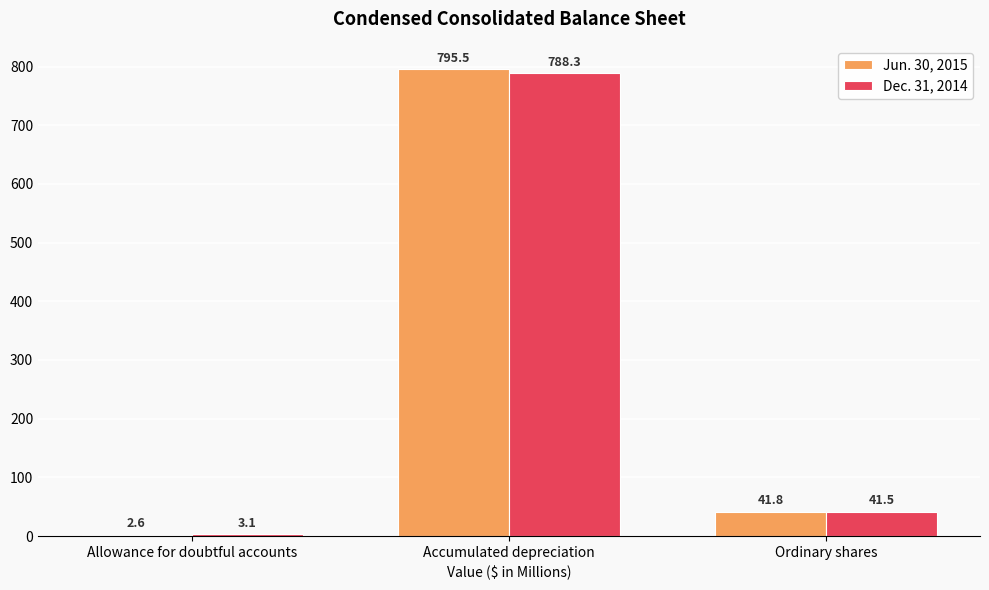

Read the Jun. 30, 2015 value at Allowance for doubtful accounts.

2.6